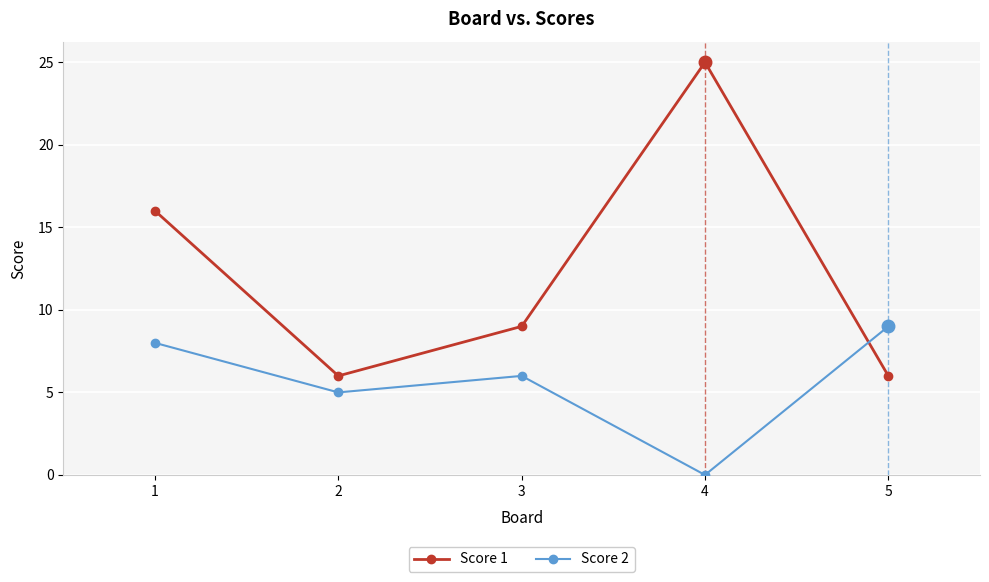

What is the value of the Score 1 point at the 5th from the left?

6